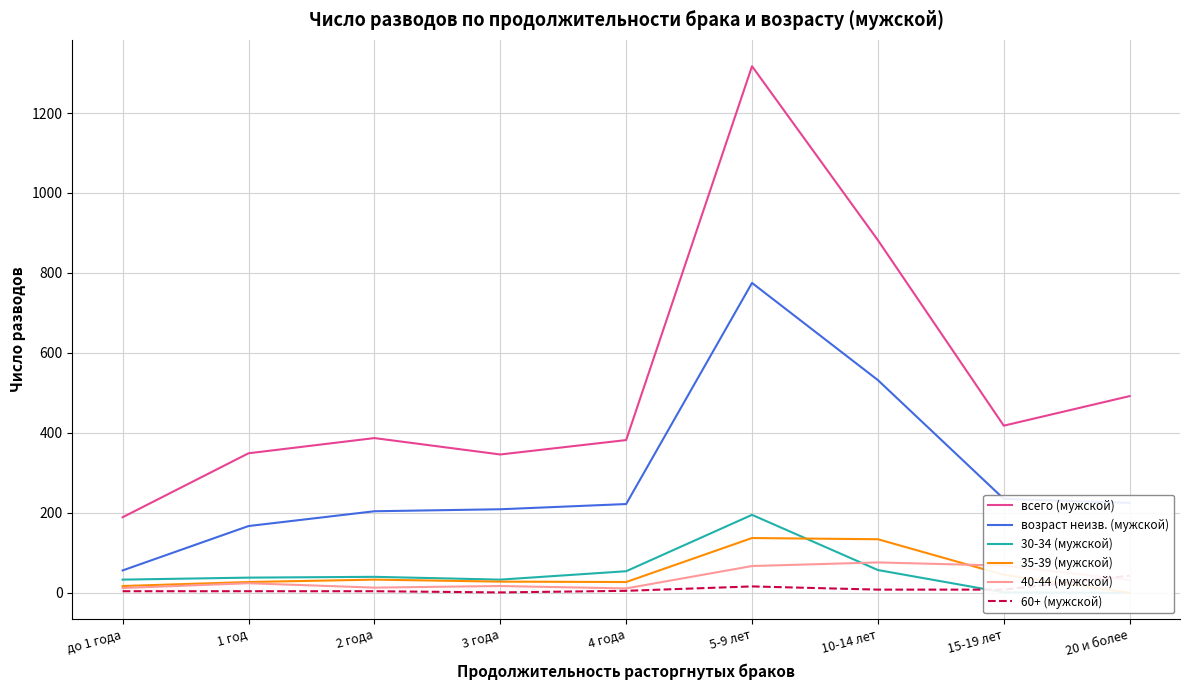

At which label is 40-44 (мужской) closest to 43?

20 и более